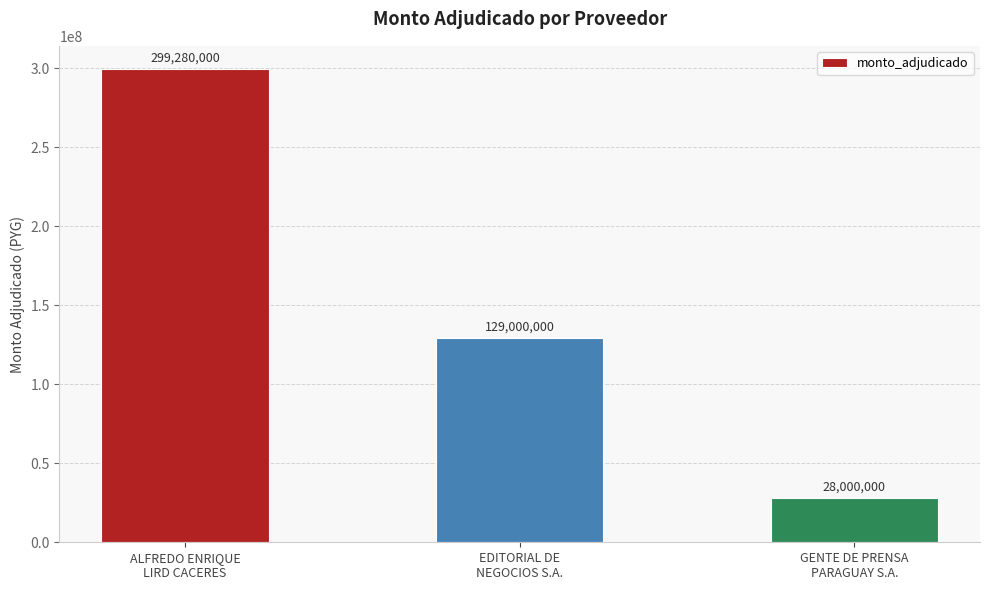

Where does the data first go above 129000000?

ALFREDO ENRIQUE
LIRD CACERES